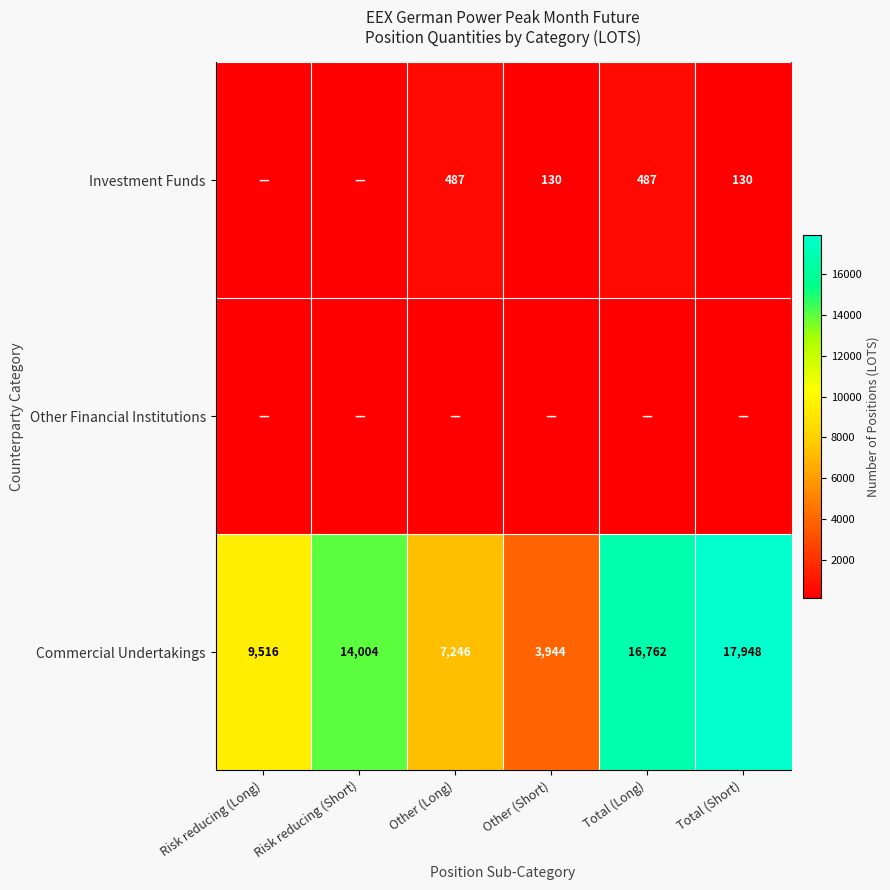

What is the total value across all series at Risk reducing (Long)?

9516